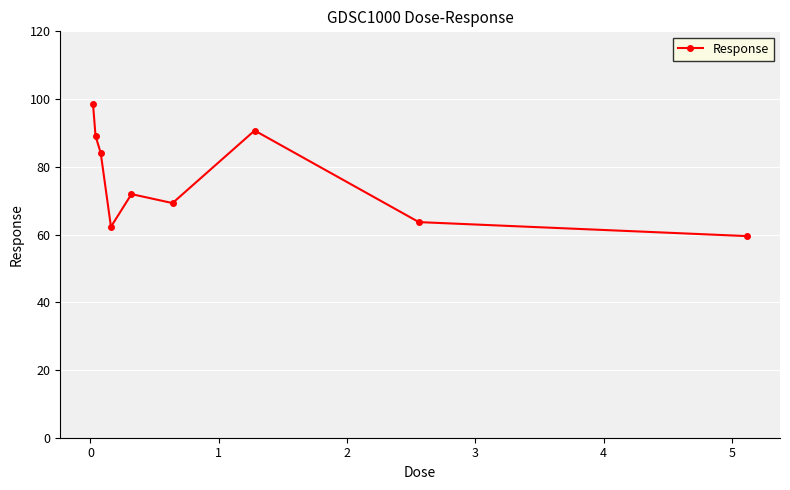

What is the average value?

76.6